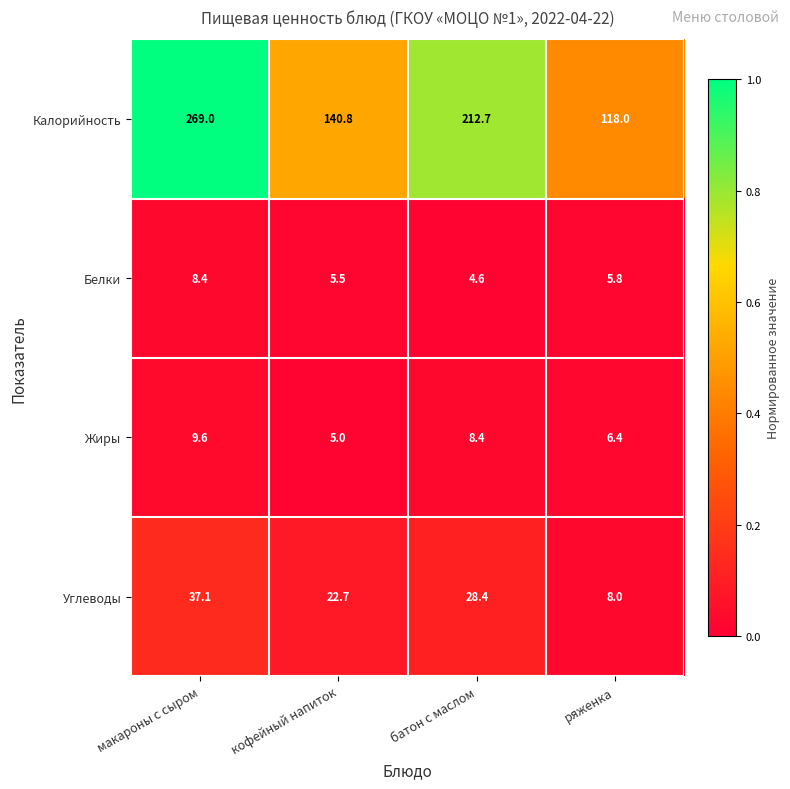

At which category does the chart reach its minimum across all series?

батон с маслом